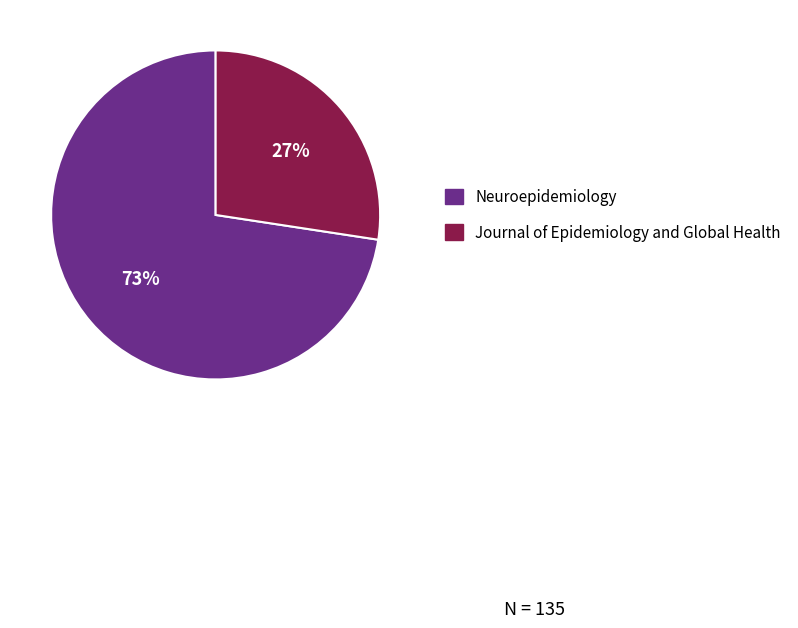

What is the majority slice?

Neuroepidemiology